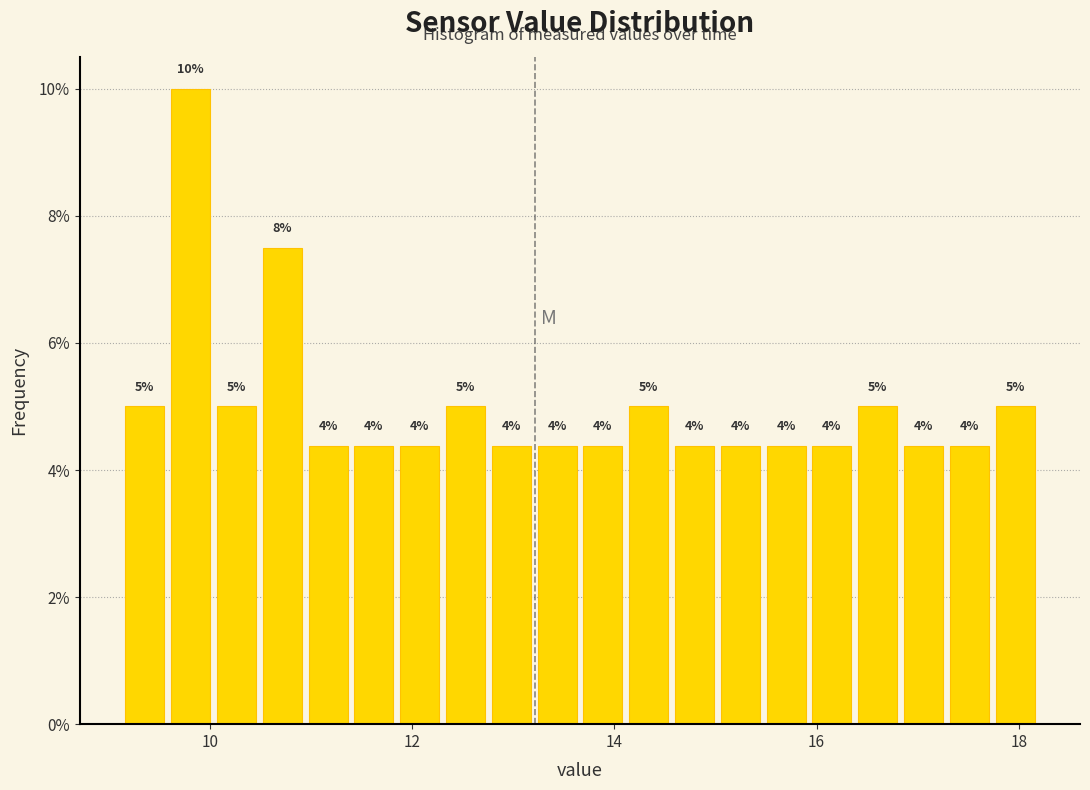

Read against the x-axis, roughly where is the centre of the tallest bar?

9.8